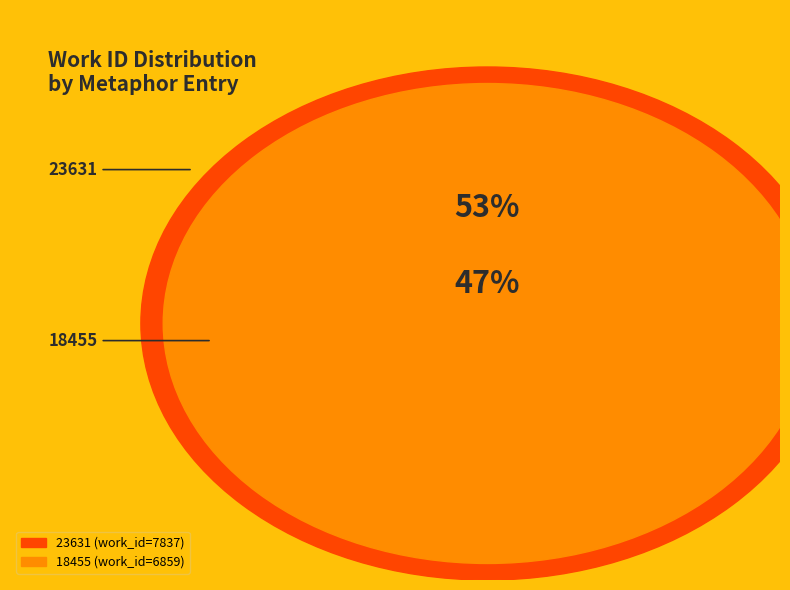

To the nearest percent, what is the difference between the 18455 and 23631 slice percentages?

7%